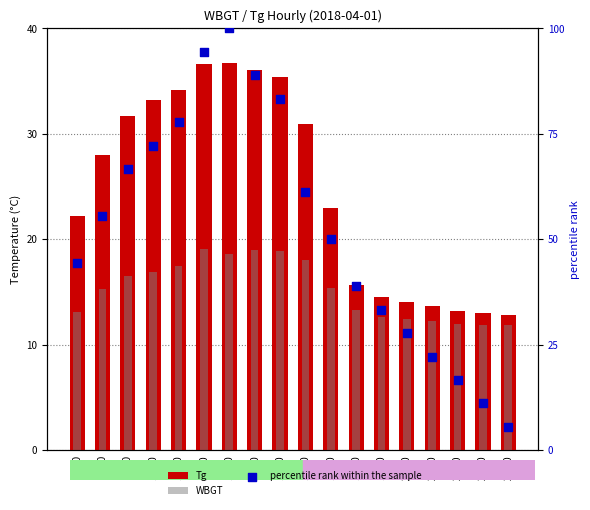

What are all the series names shown in the legend?

Tg, WBGT, percentile rank within the sample